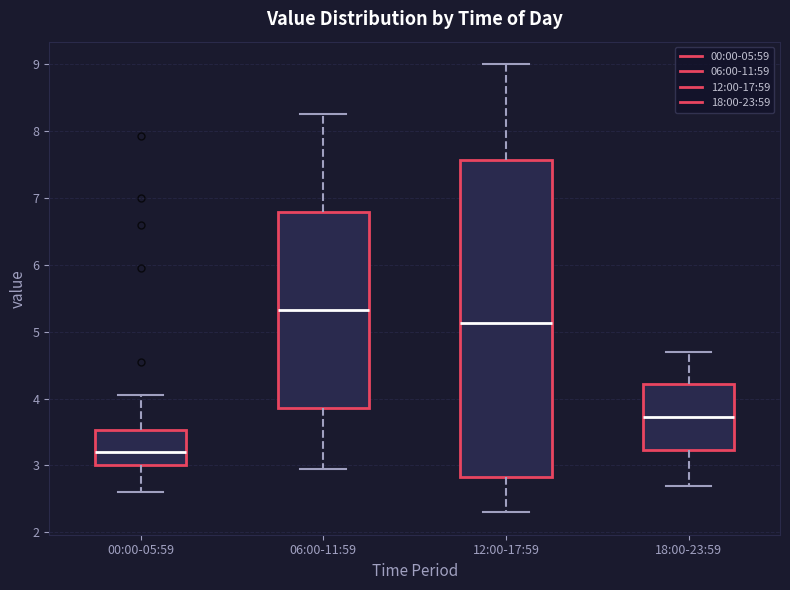

Which box's median line is the lowest?

00:00-05:59